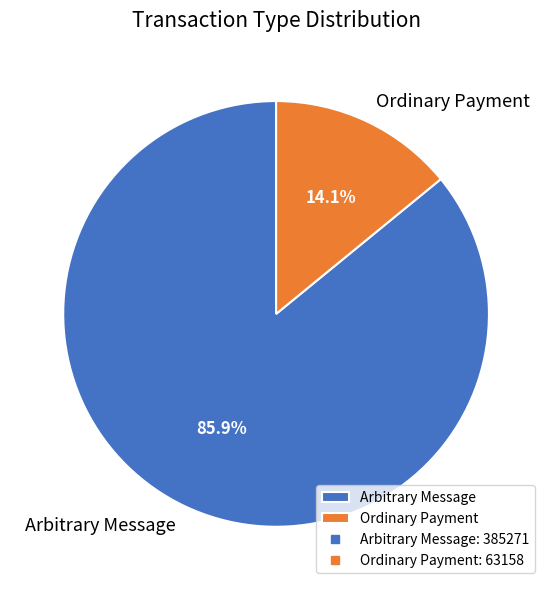

To the nearest percent, what percentage of the pie is Ordinary Payment?

14%